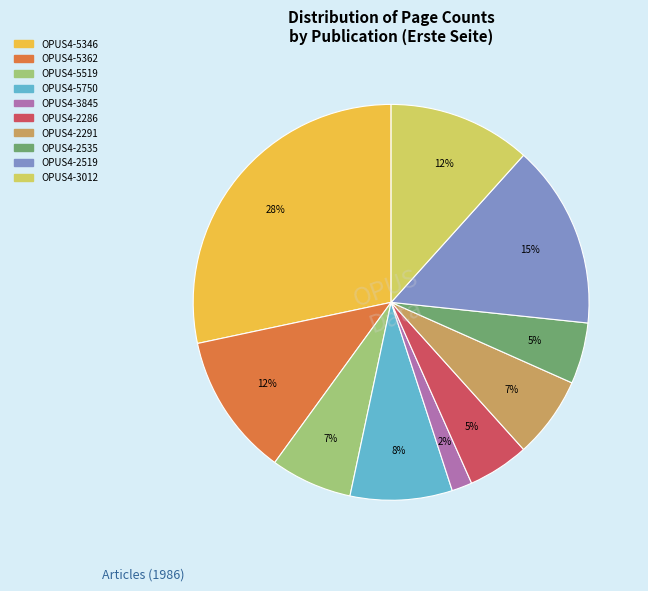

How many segments does this pie chart have?

10